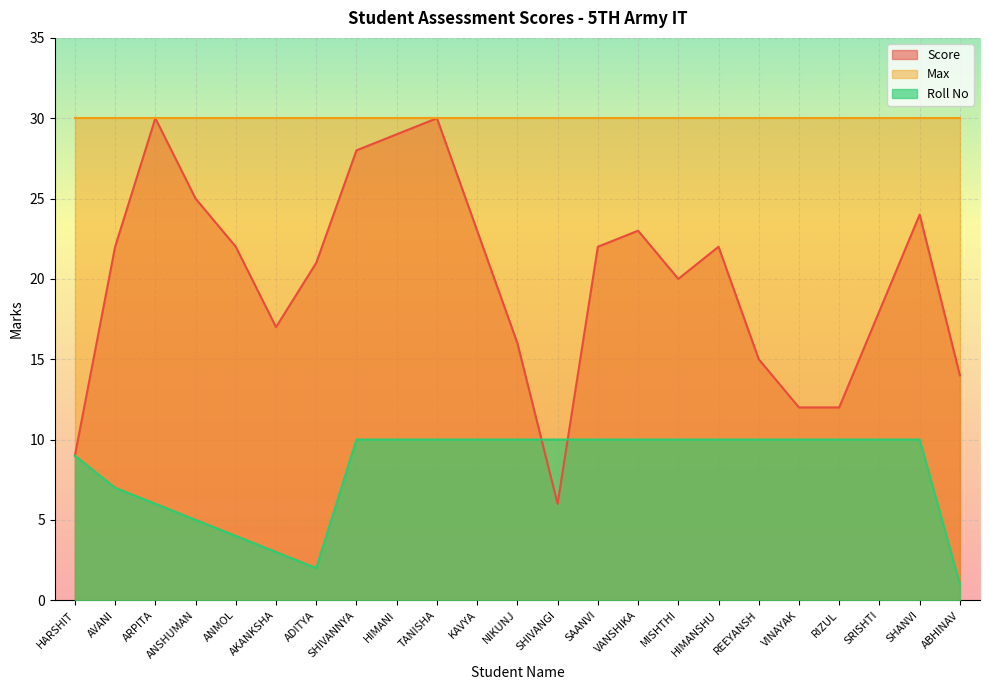

Count the number of data series in this chart.

3